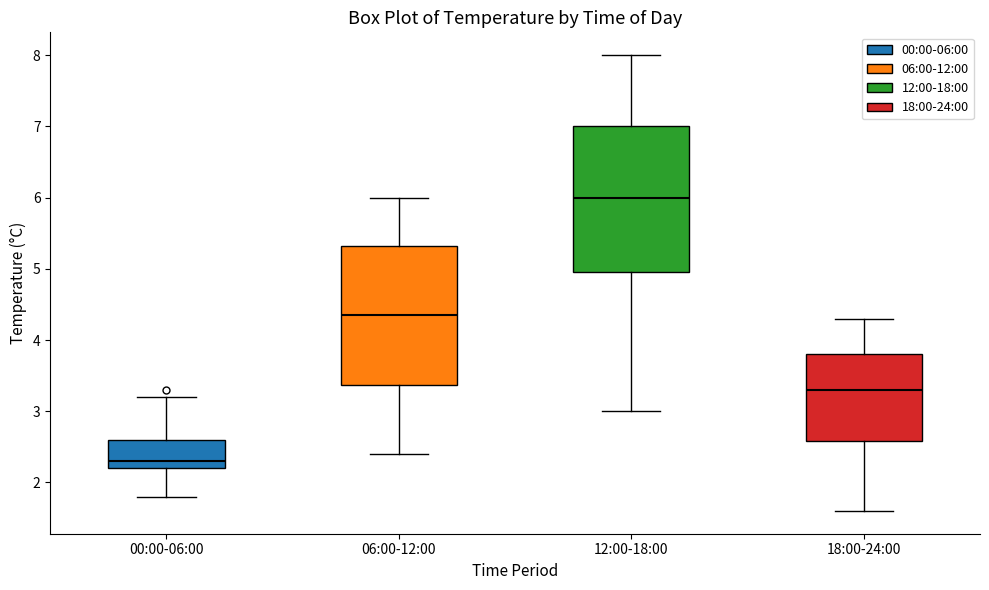

Where does the median line of the box for 06:00-12:00 sit on the y-axis? The values are not printed on the chart, so give them approximately, as read against the axis.

4.4